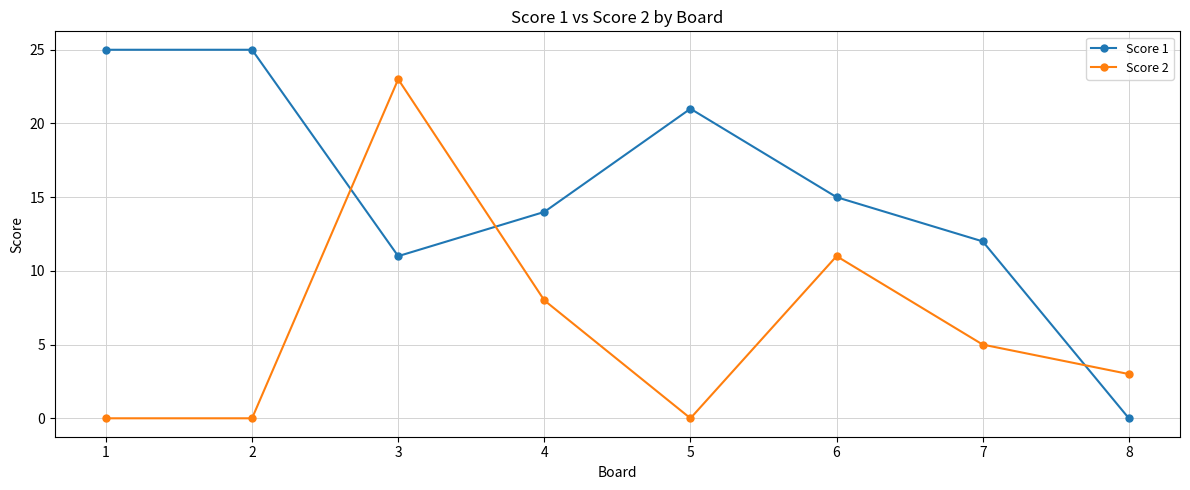

The Score 1 series shows 21 at 5. True or false?

True